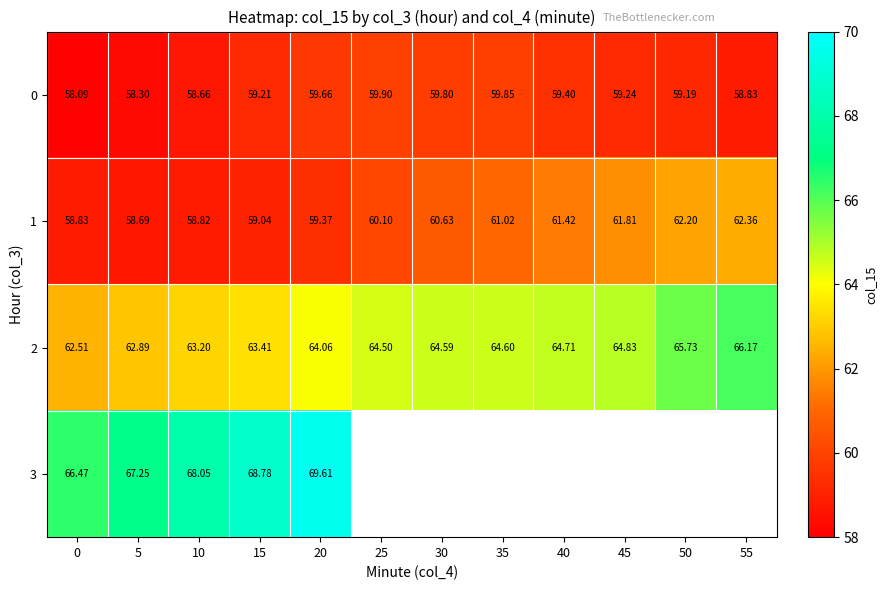

Which has a higher value, 0 or 50?

50